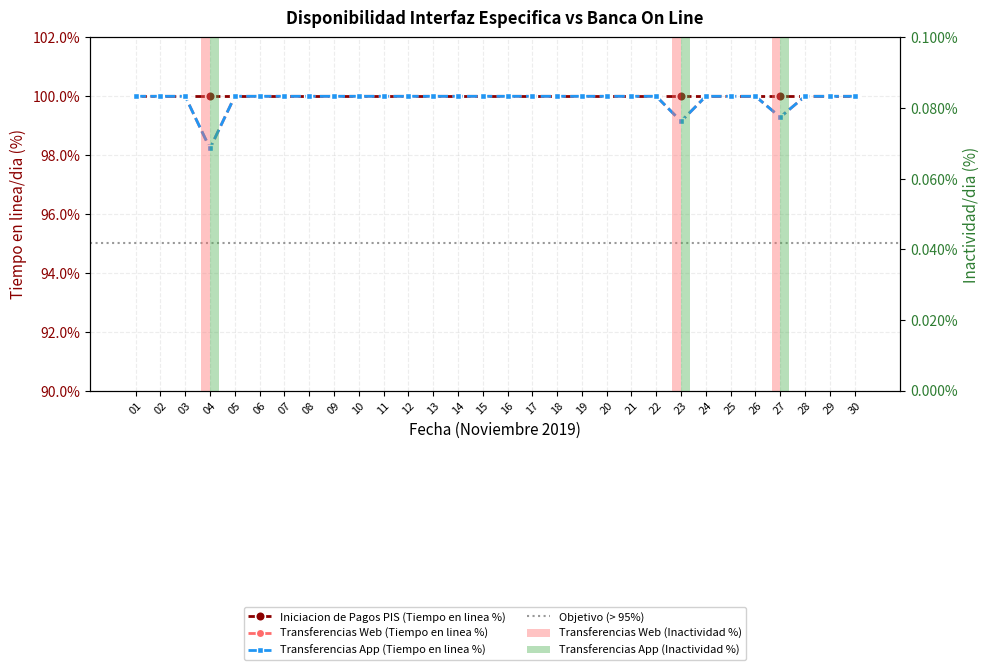

The Transferencias Web (Tiempo en linea/dia) series shows 100.0 at 28. True or false?

True